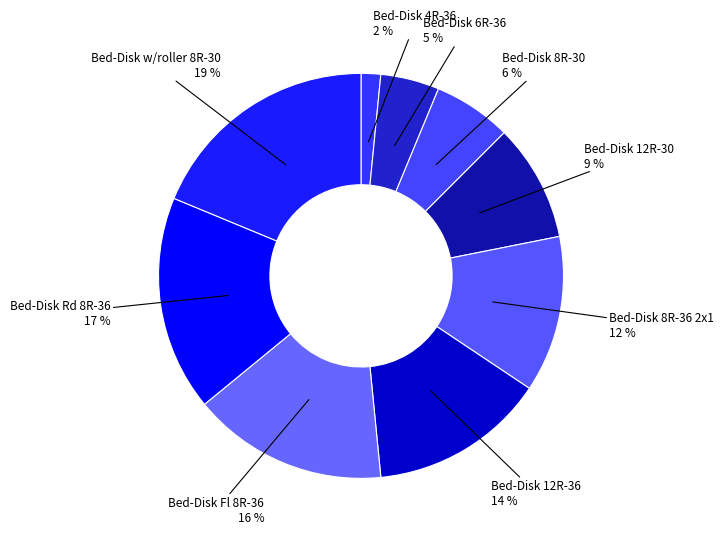

How many segments does this pie chart have?

9